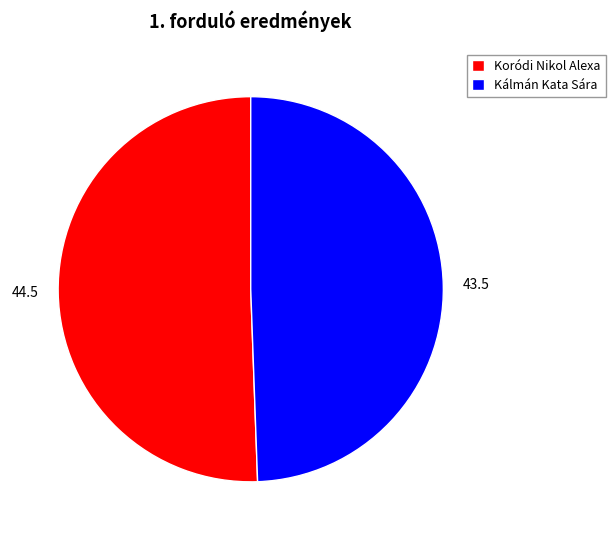

The 44.5 slice represents 51% of the pie. True or false?

True